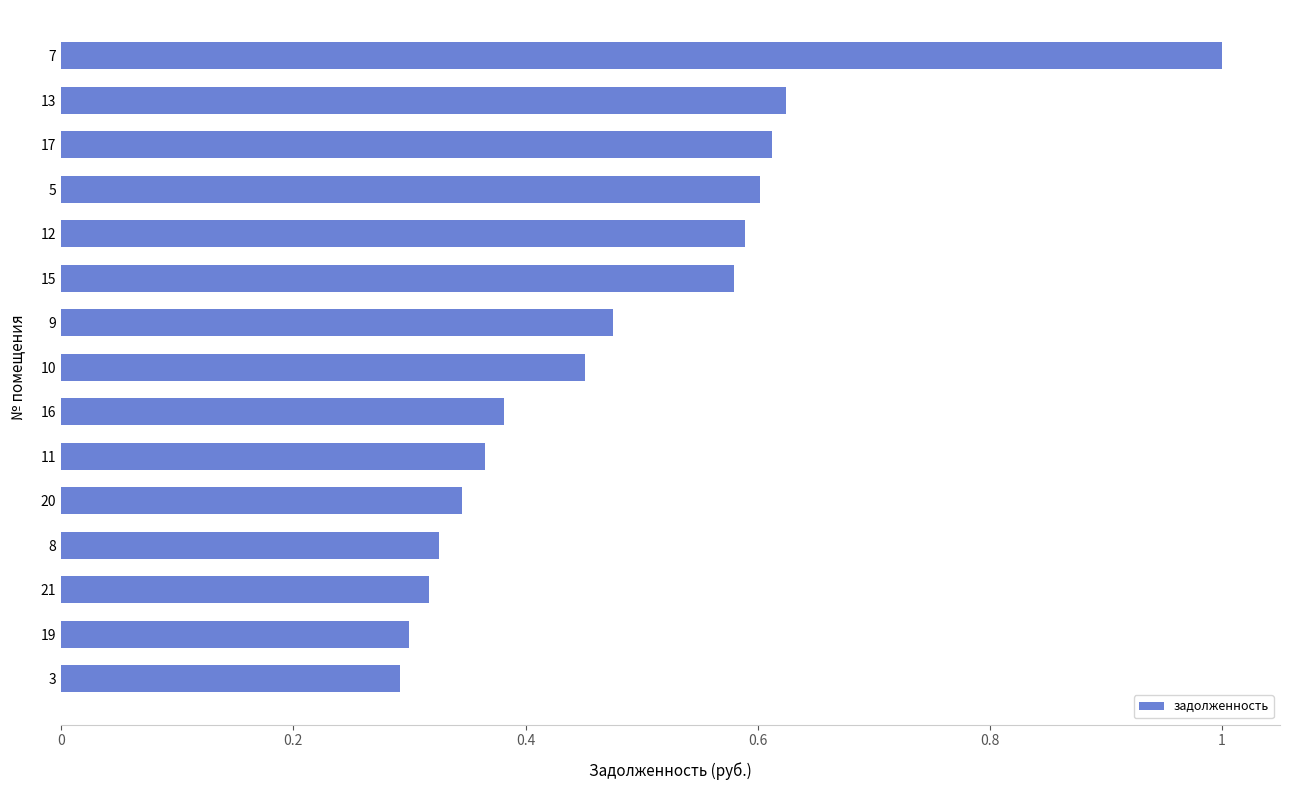

What position from the bottom is 17?

13